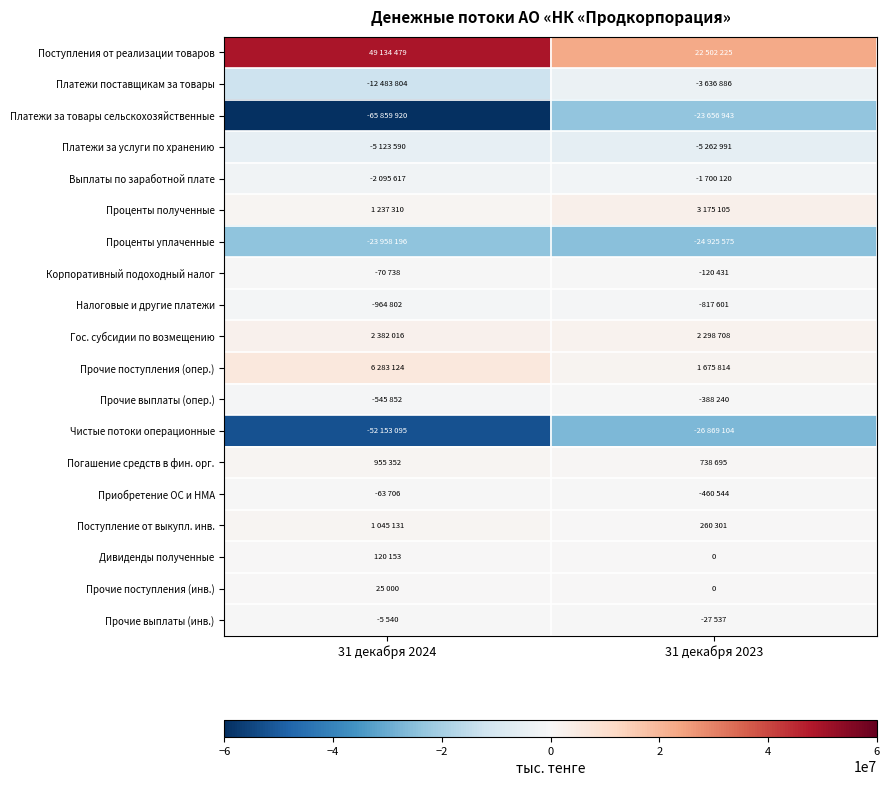

How many Корпоративный подоходный налог values are between -120431 and -70738?

2